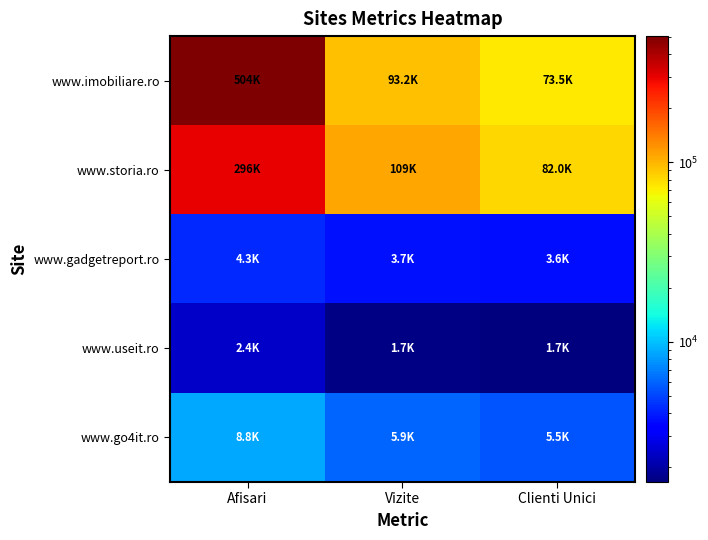

Reading left to right, extract all data points from this chart.

www.imobiliare.ro: Afisari=503820	Vizite=93240	Clienti Unici=73502
www.storia.ro: Afisari=295786	Vizite=108550	Clienti Unici=81959
www.gadgetreport.ro: Afisari=4291	Vizite=3735	Clienti Unici=3630
www.useit.ro: Afisari=2422	Vizite=1724	Clienti Unici=1657
www.go4it.ro: Afisari=8763	Vizite=5924	Clienti Unici=5528